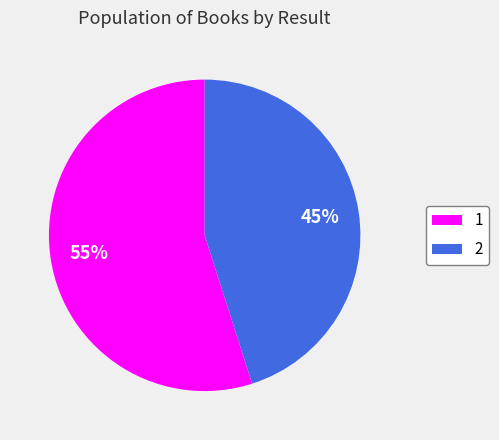

Which has a higher value, 2 or 1?

1